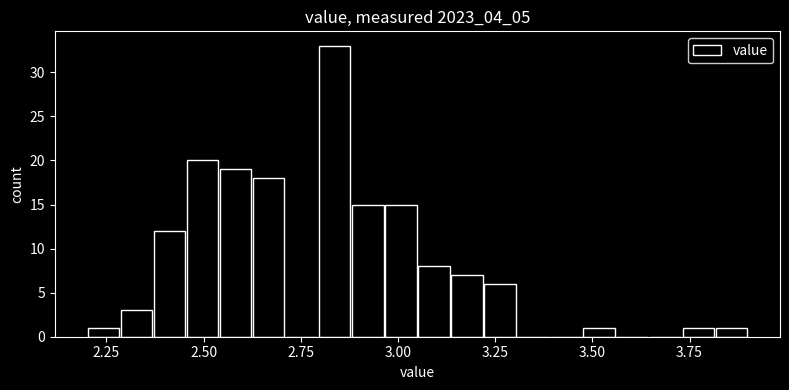

Around what value on the x-axis is the tallest bar? Give the approximate position of its centre, as read against the axis.

2.85